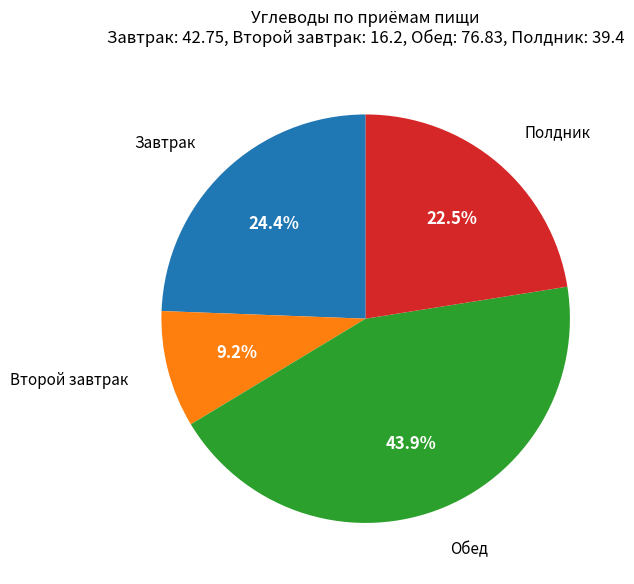

Is there any slice that represents more than half of the pie?

No